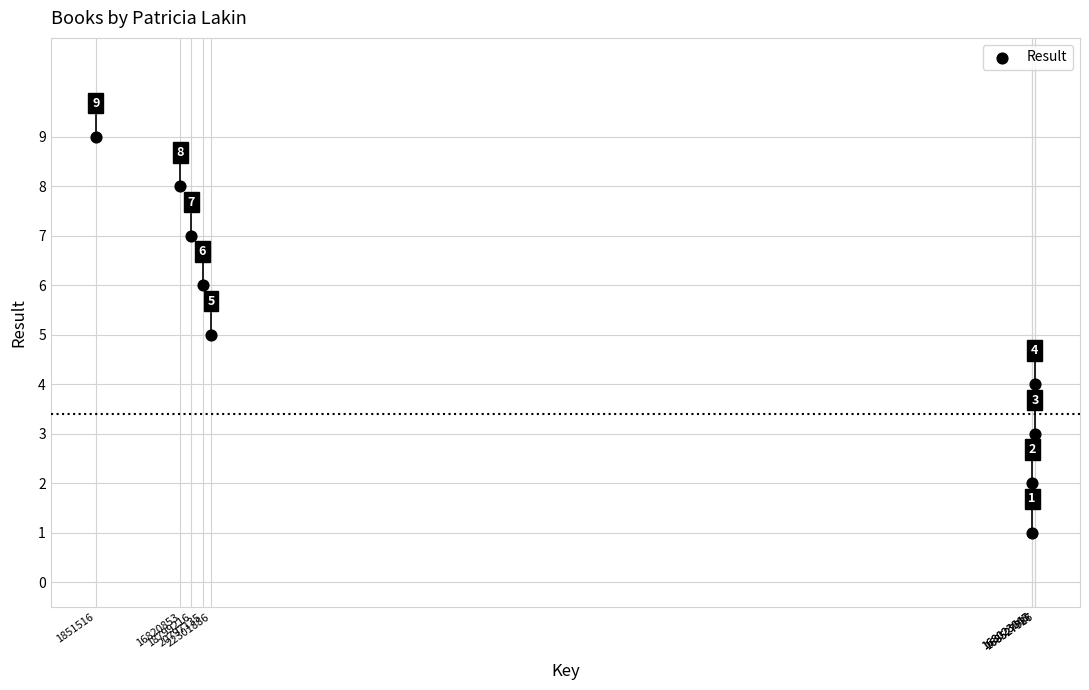

What Y value in the scatter plot is closest to 5?

5